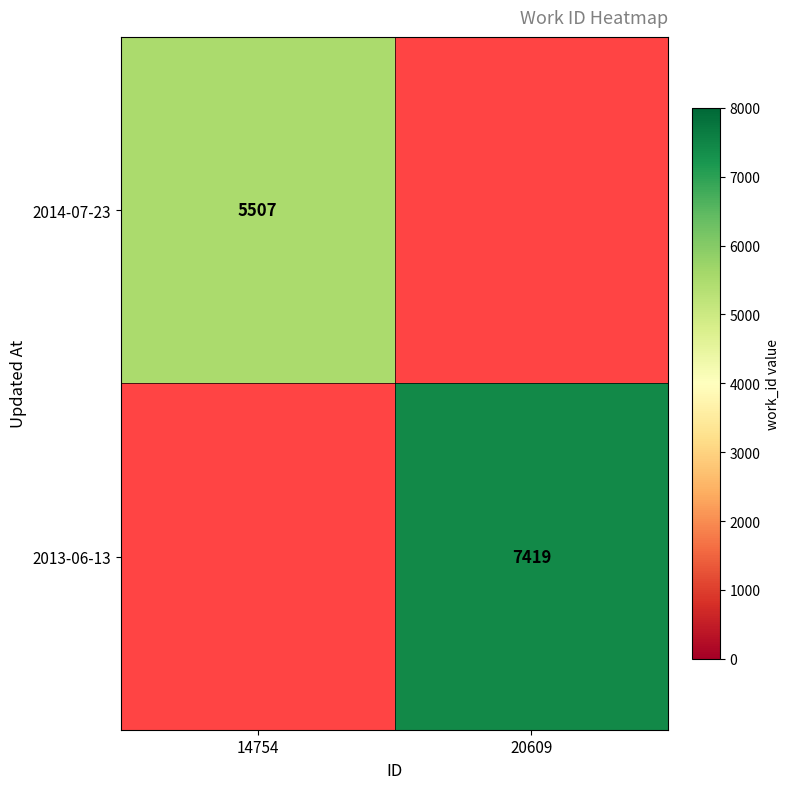

True or false: 2014-07-23 has a value of 3080.8 at 14754.

False